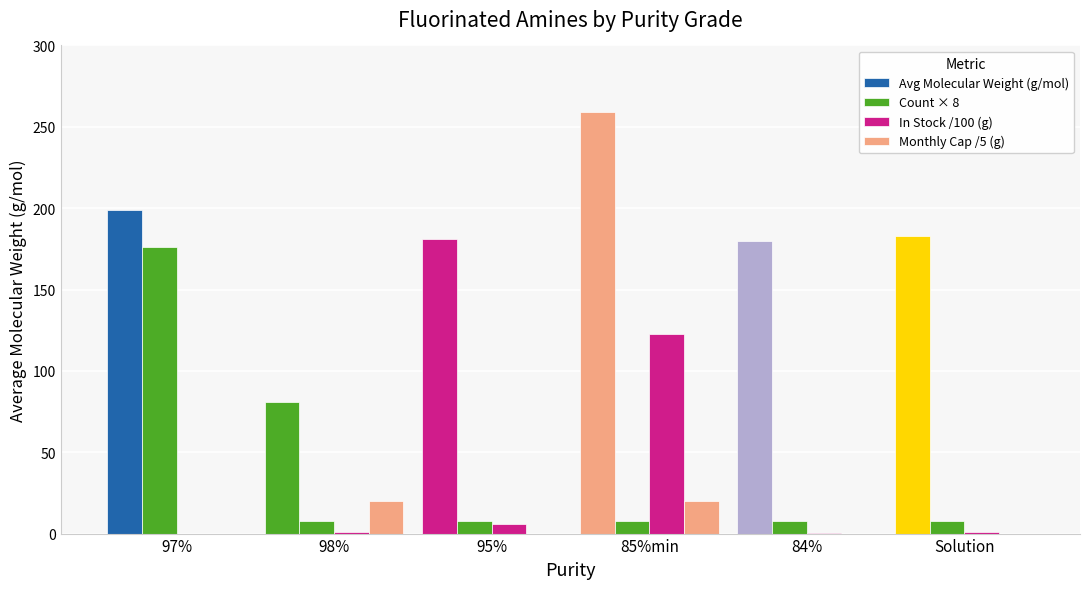

The Avg Molecular Weight (g/mol) series shows 180.1 at 84%. True or false?

True